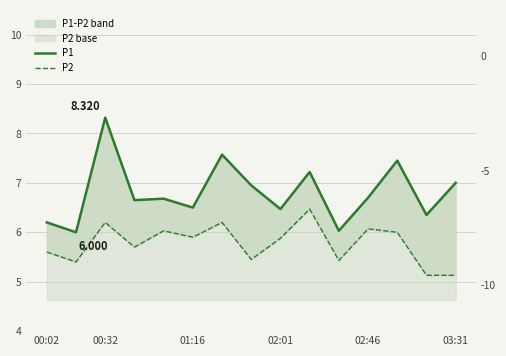

List the series in order of their peak value, lowest first.

P2, P1